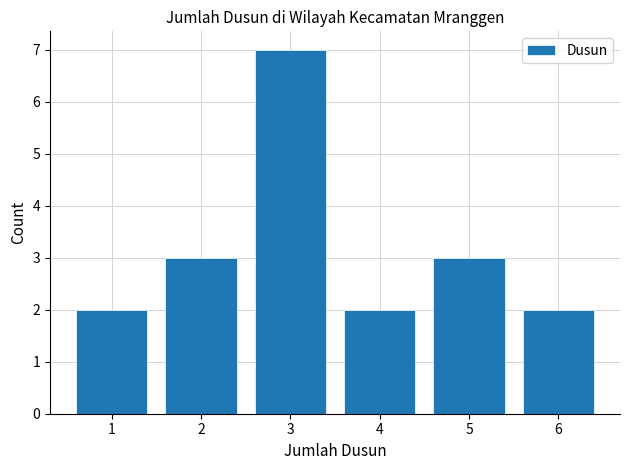

Reading left to right, what are all the values shown in this chart?

2	3	7	2	3	2